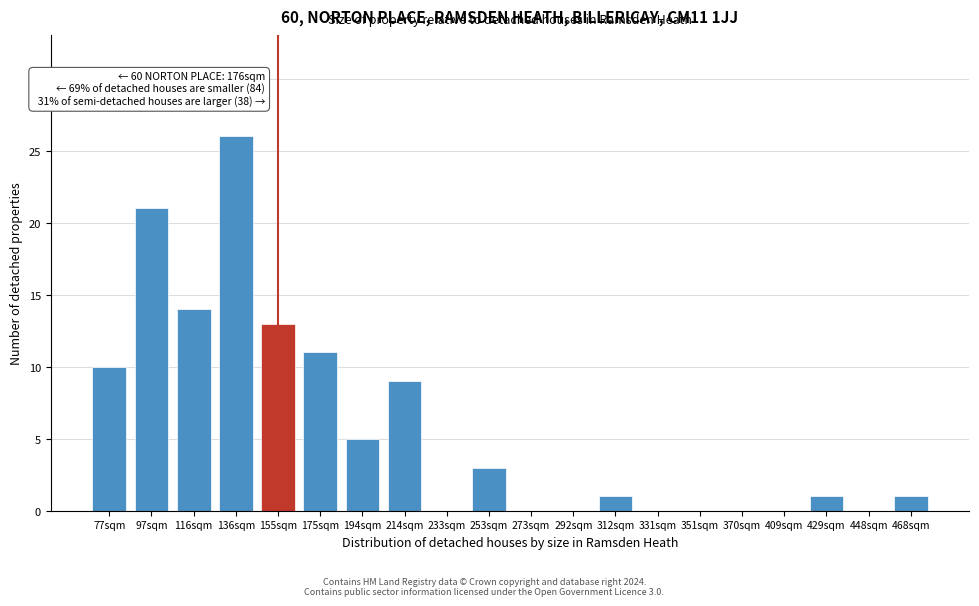

Reading right to left, list all the values displayed in this chart.

468sqm=1	448sqm=0	429sqm=1	409sqm=0	370sqm=0	351sqm=0	331sqm=0	312sqm=1	292sqm=0	273sqm=0	253sqm=3	233sqm=0	214sqm=9	194sqm=5	175sqm=11	155sqm=13	136sqm=26	116sqm=14	97sqm=21	77sqm=10